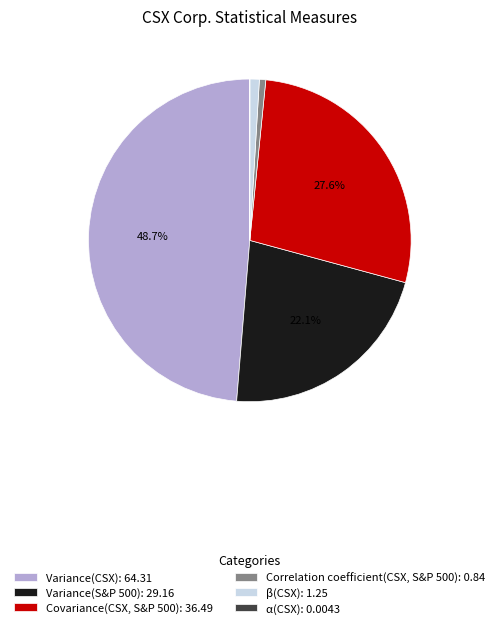

Which has a higher value, Covariance(CSX, S&P 500): 36.49 or Correlation coefficient(CSX, S&P 500): 0.84?

Covariance(CSX, S&P 500): 36.49